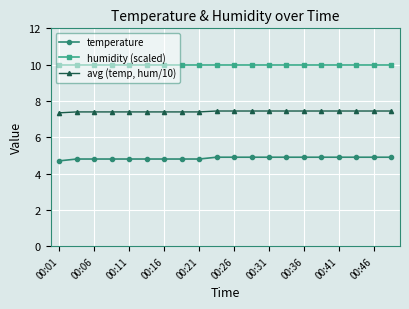

Is this an area chart (filled region under the line)?

No